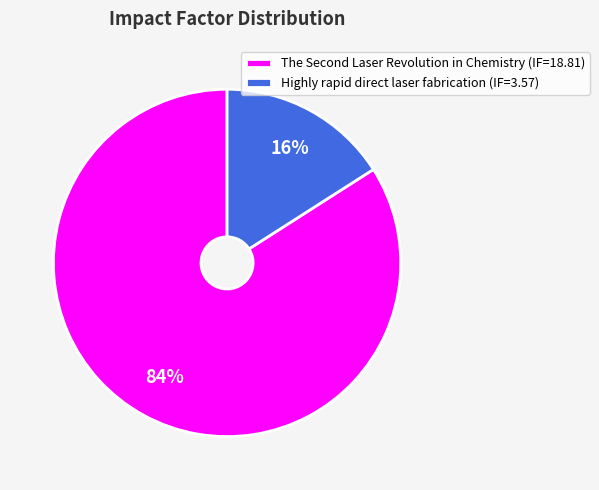

How many slices are in this pie chart?

2